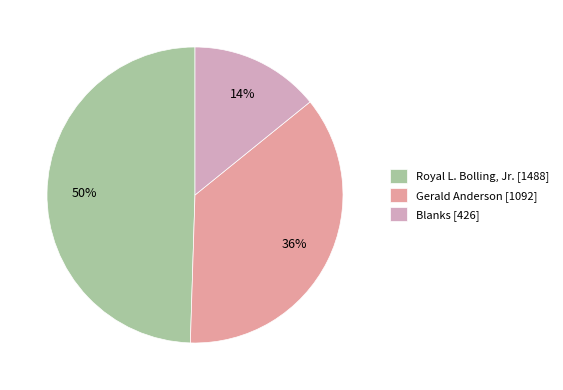

How many slices are in this pie chart?

3